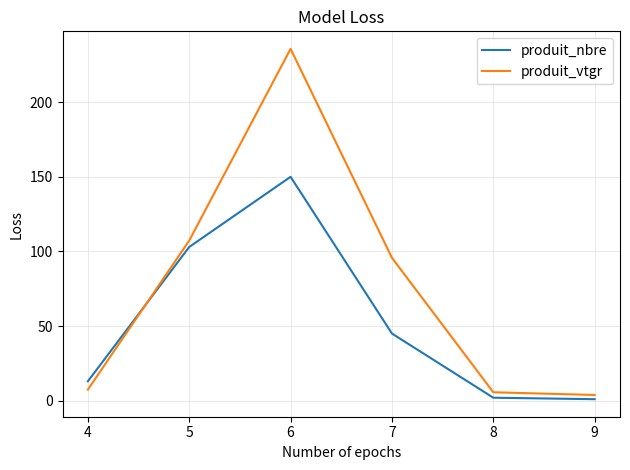

True or false: produit_vtgr has a value of 5.6 at 8.

True